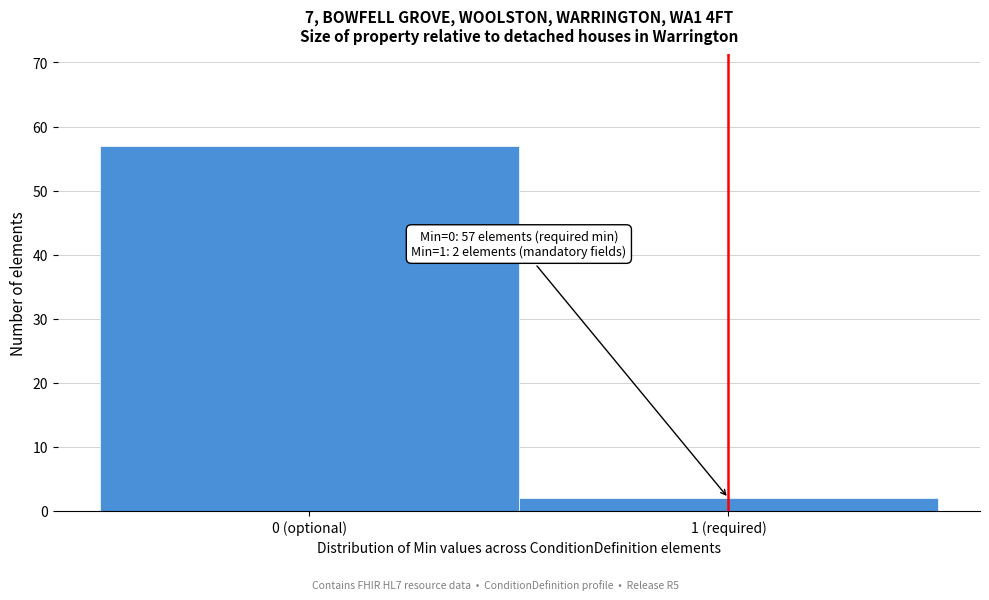

Reading left to right, transcribe all the data shown in this chart.

0 (optional)=57	1 (required)=2